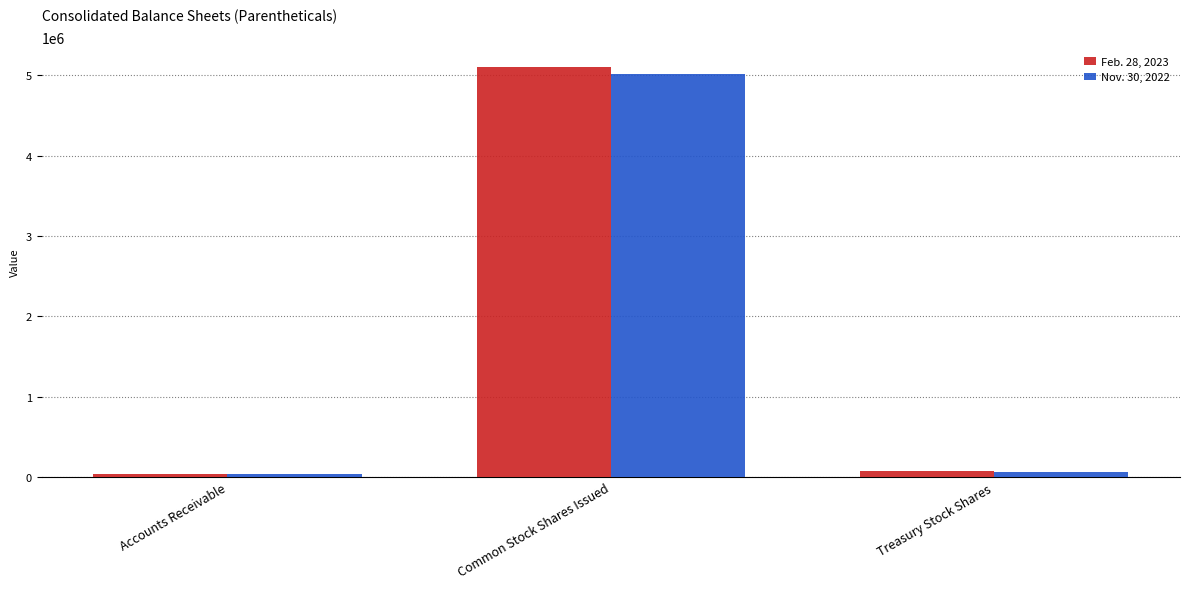

List the series in order of their peak value, lowest first.

Nov. 30, 2022, Feb. 28, 2023